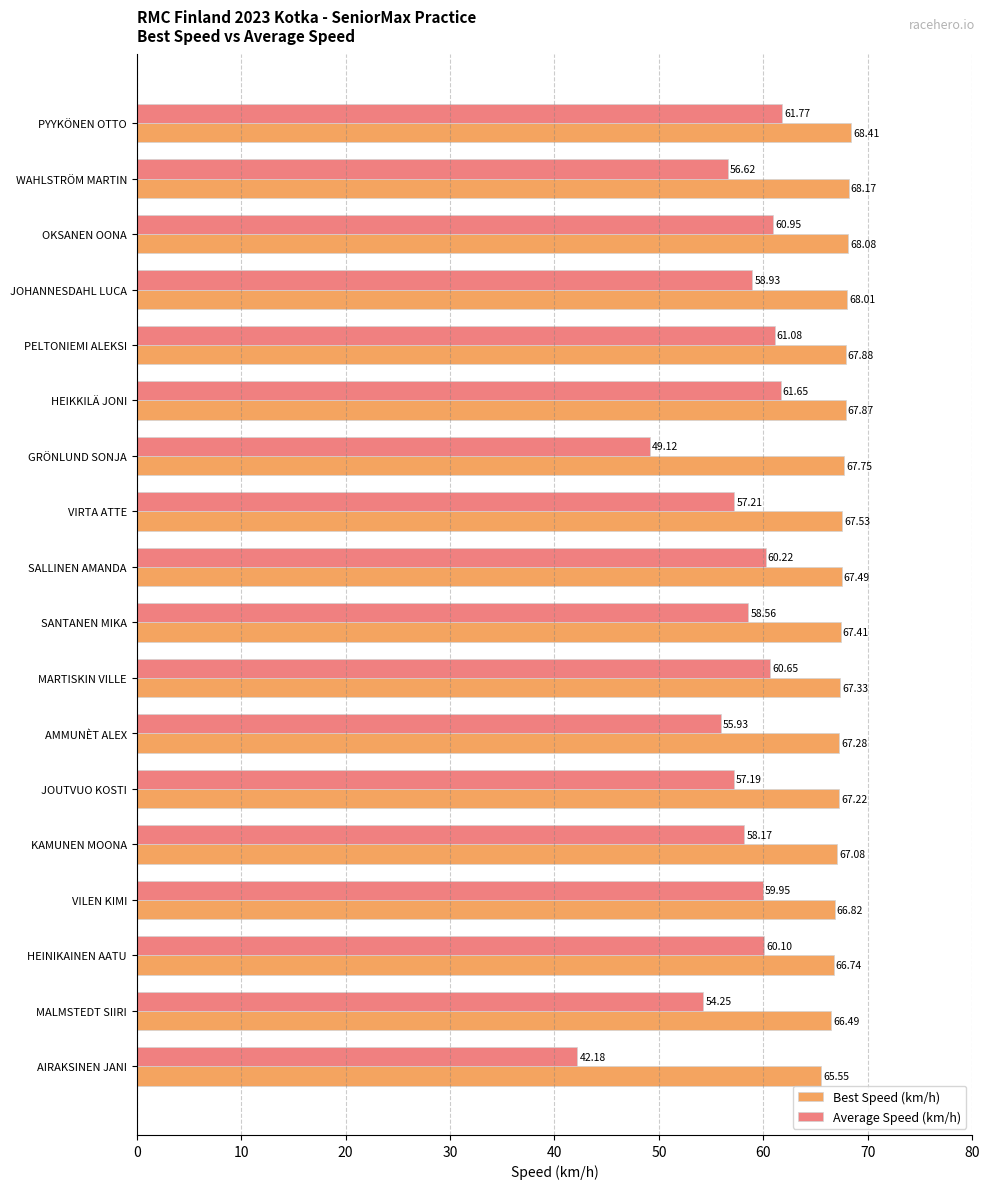

What is the total value across all series at JOUTVUO KOSTI?

124.4